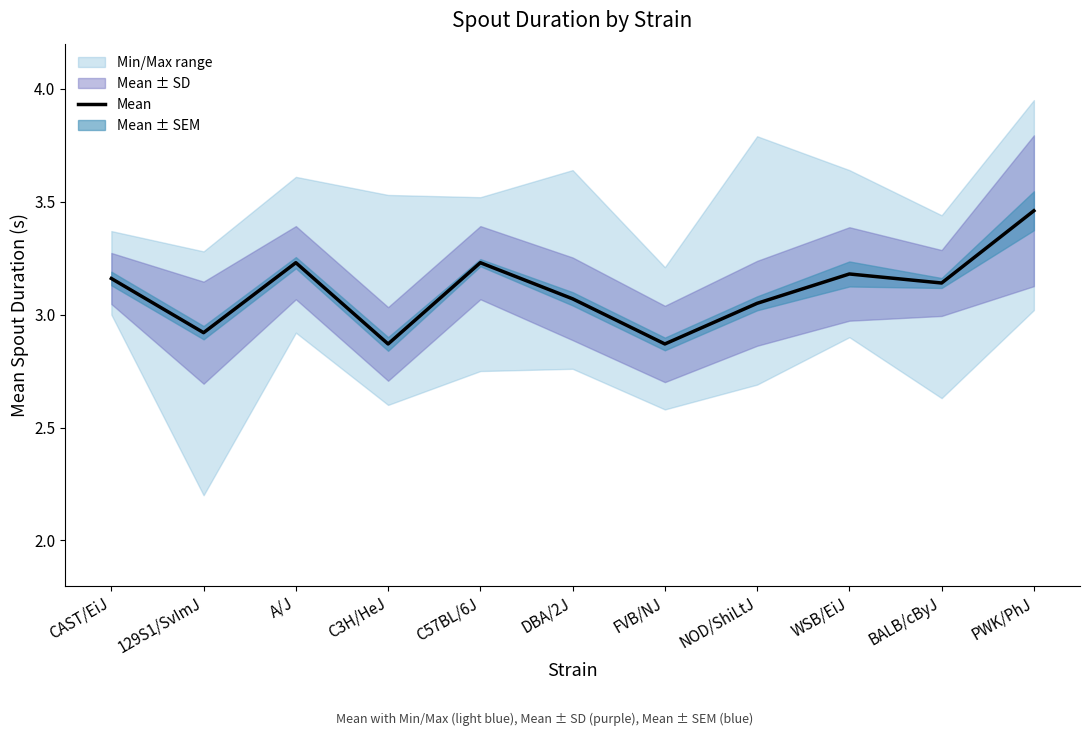

Which category has the lowest value across all series?

C3H/HeJ